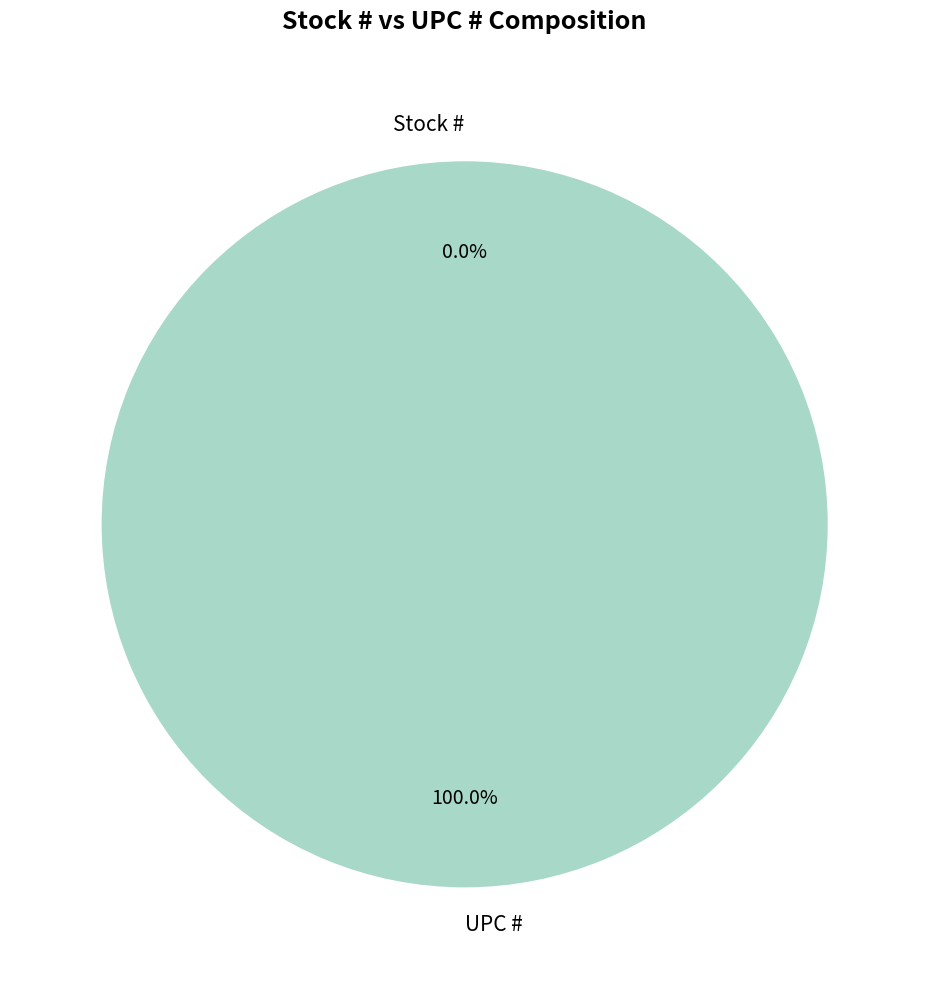

Which slice represents more than half of the pie?

UPC #